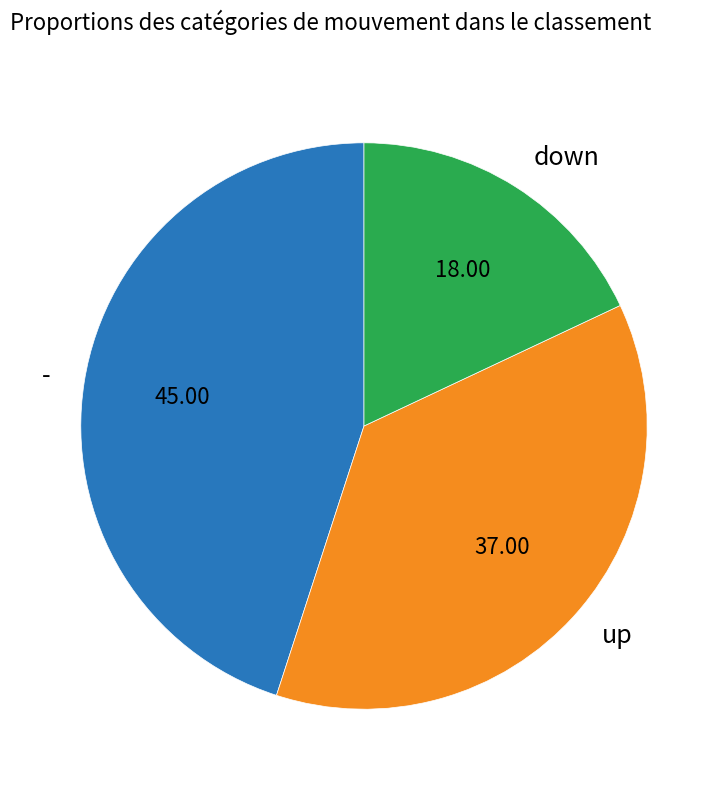

True or false: up accounts for 28% of the total.

False